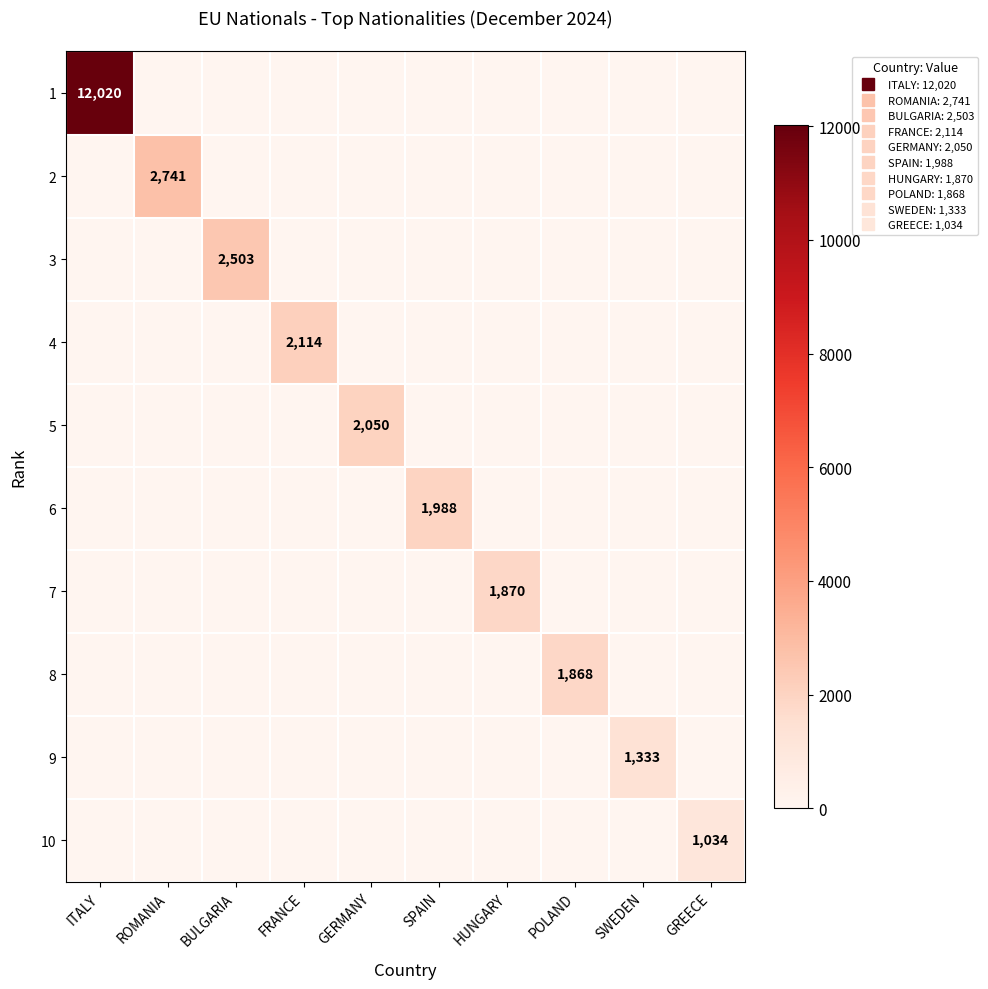

At which label does 7 reach its peak?

HUNGARY